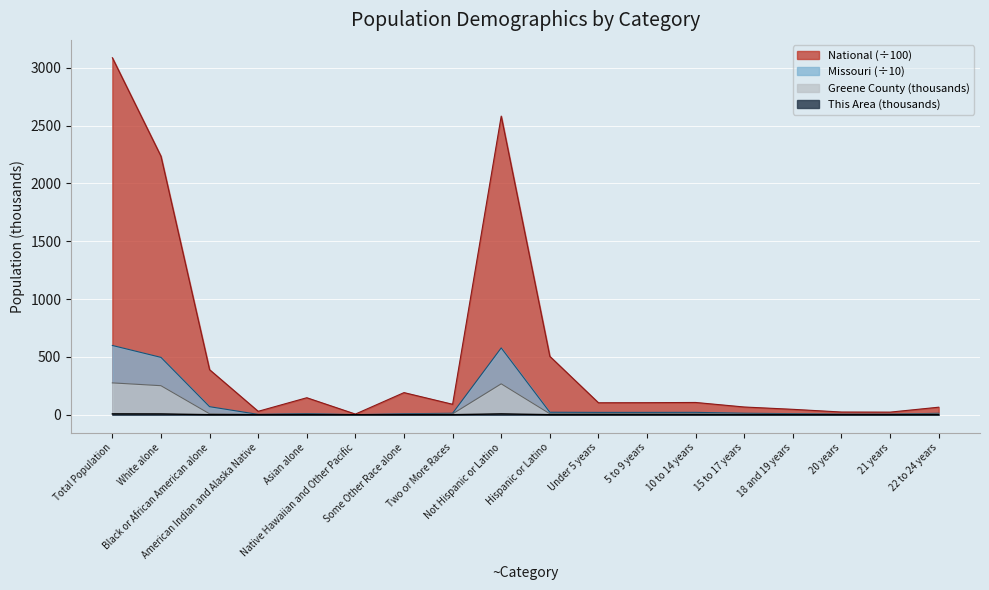

What is the average value of the Greene County series?

48.5